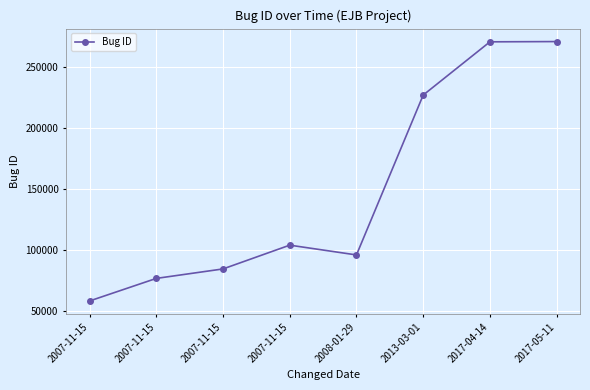

How many series are shown in this chart?

1